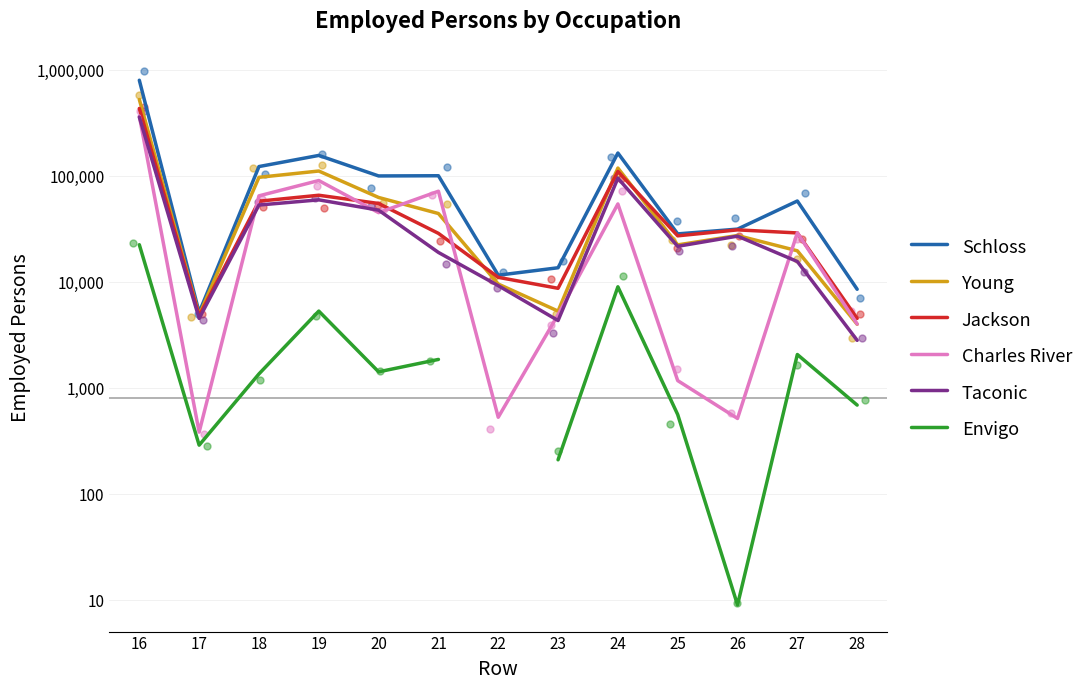

At how many categories does at least one series exceed 725970?

1